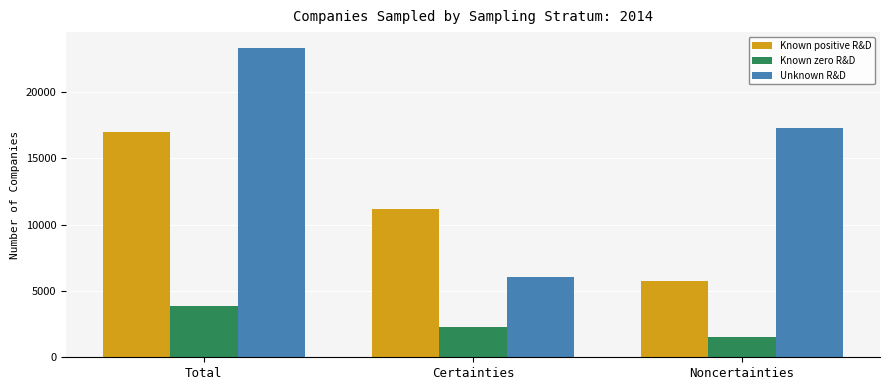

Where is Known zero R&D nearest to the value 2712?

Certainties